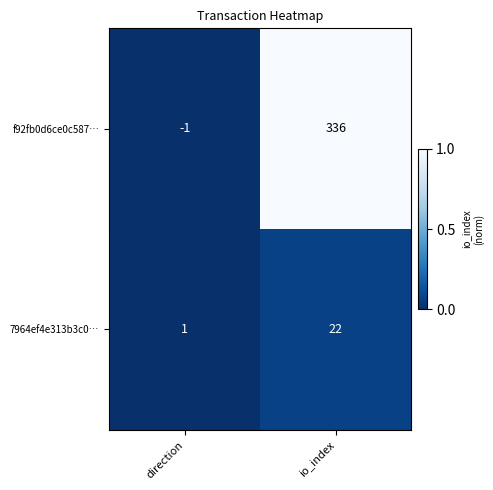

What is the difference between the 7964ef4e313b3c0… values at direction and io_index?

21